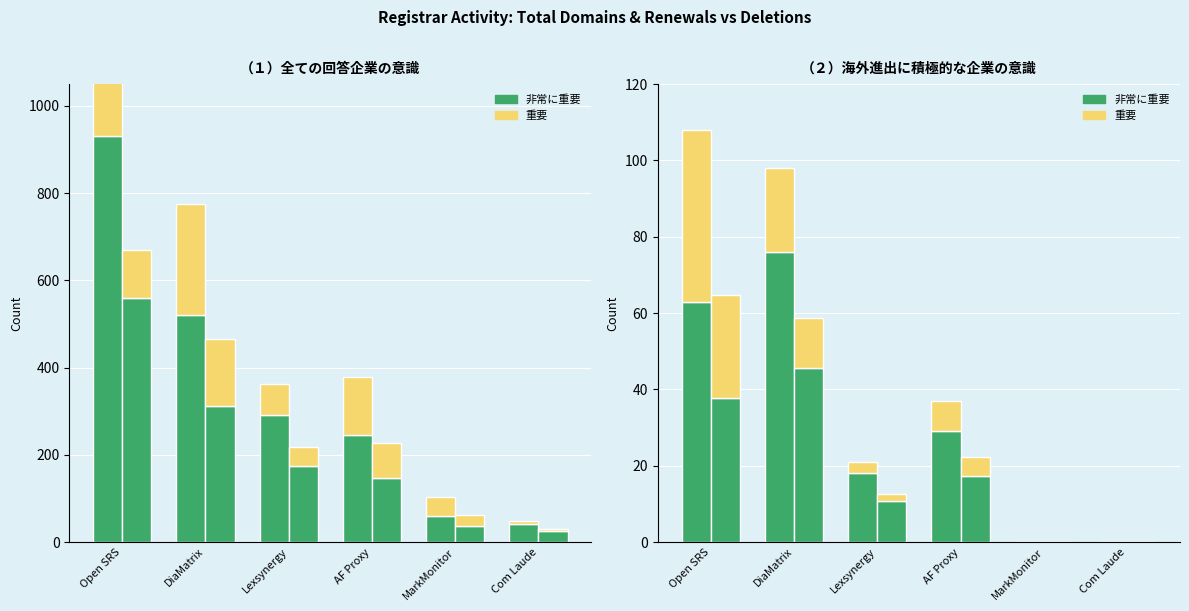

What is the greatest value displayed?

931.0